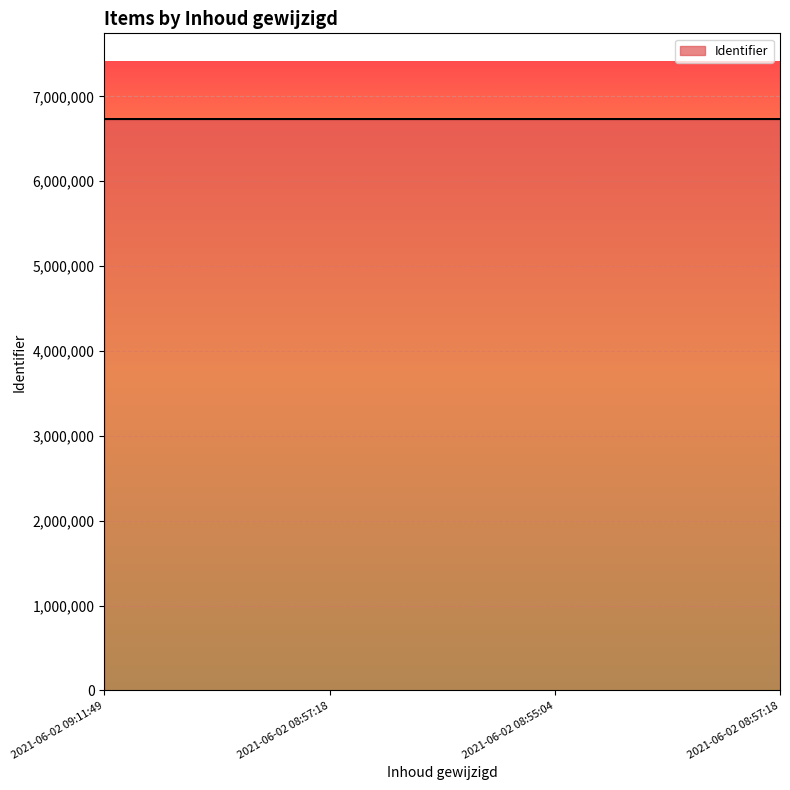

What is the difference between the values at 2021-06-02 08:55:04 and 2021-06-02 08:57:18?

2